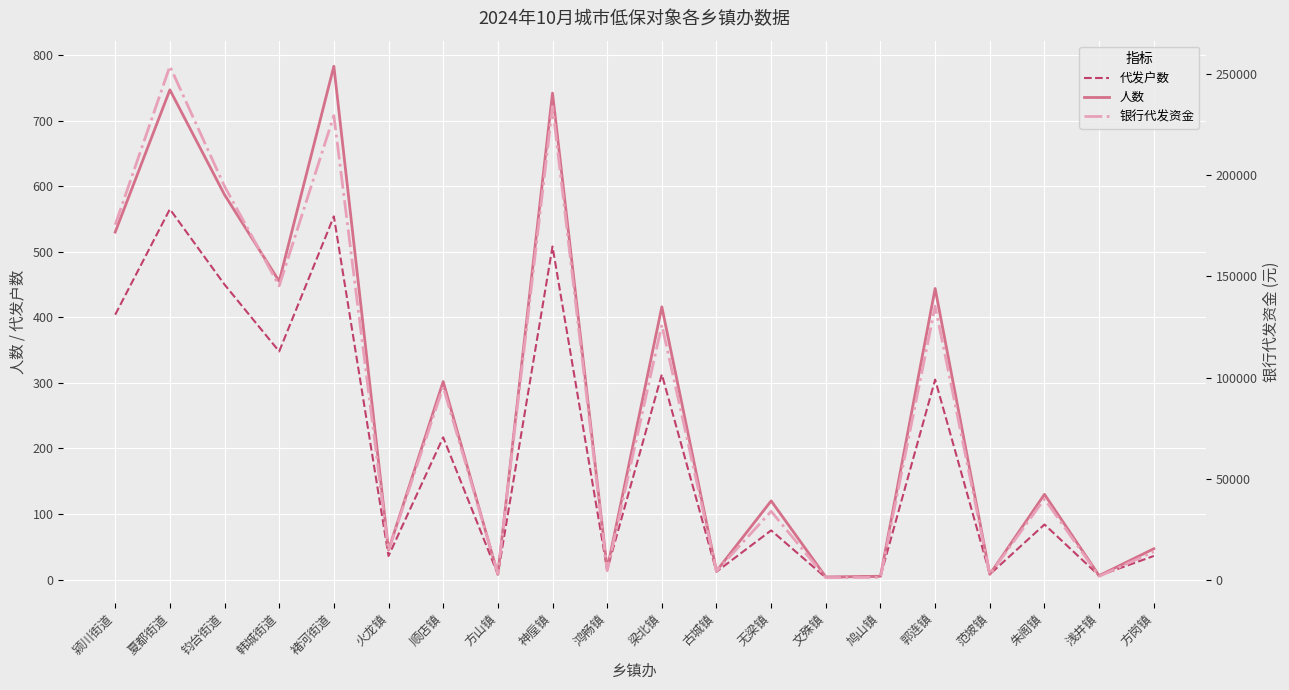

At which category is the sum across all series the highest?

夏都街道